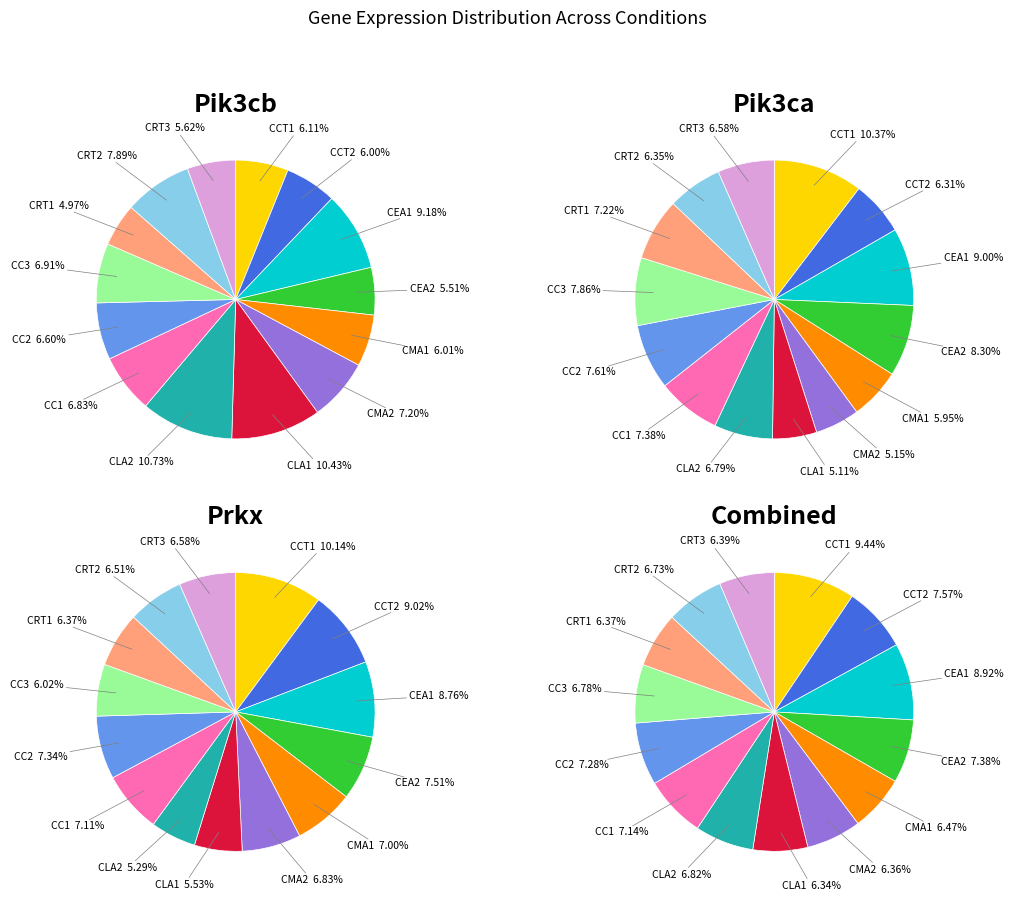

Is CLA1 the majority of the pie?

No